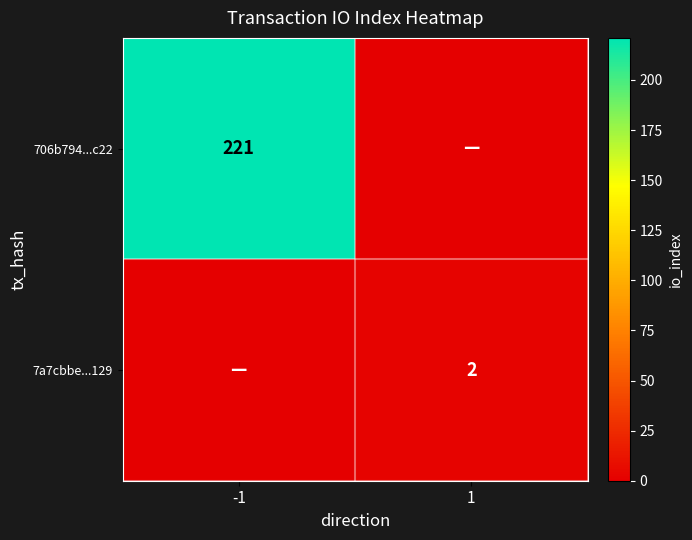

The value of 7a7cbbe...129 at 1 is 3. True or false?

False